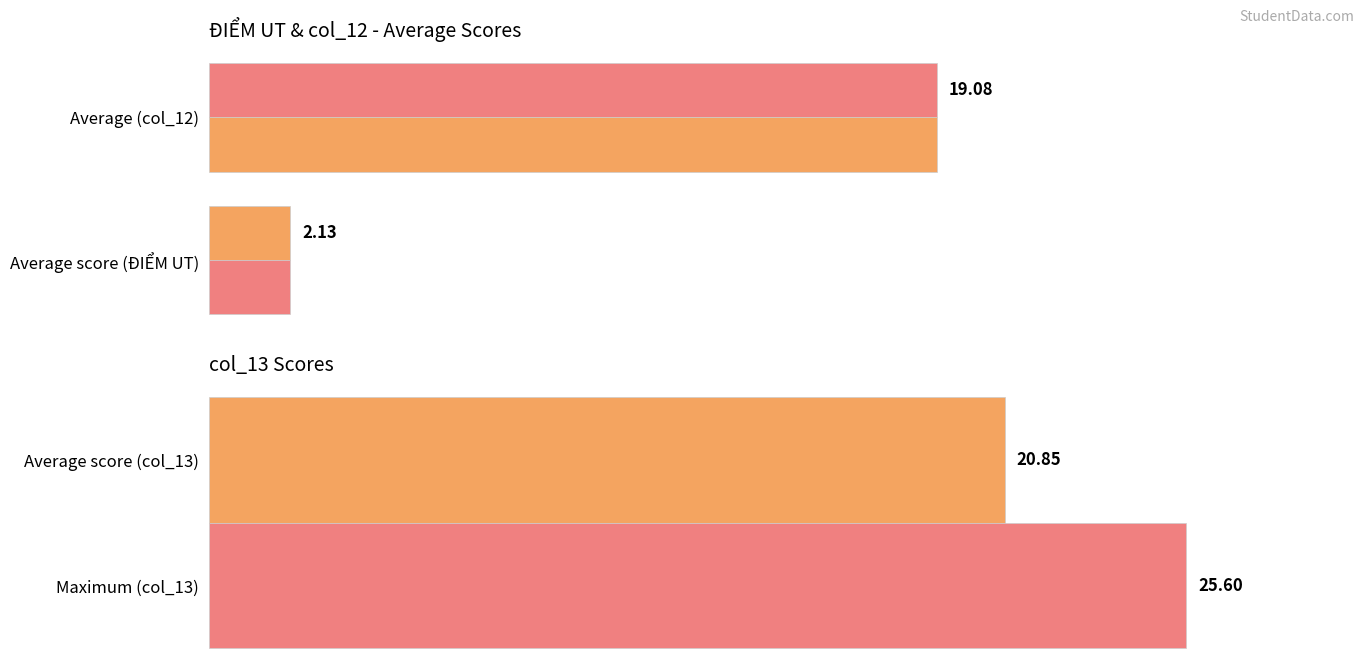

What is the sum of all col_12 values?

21.2